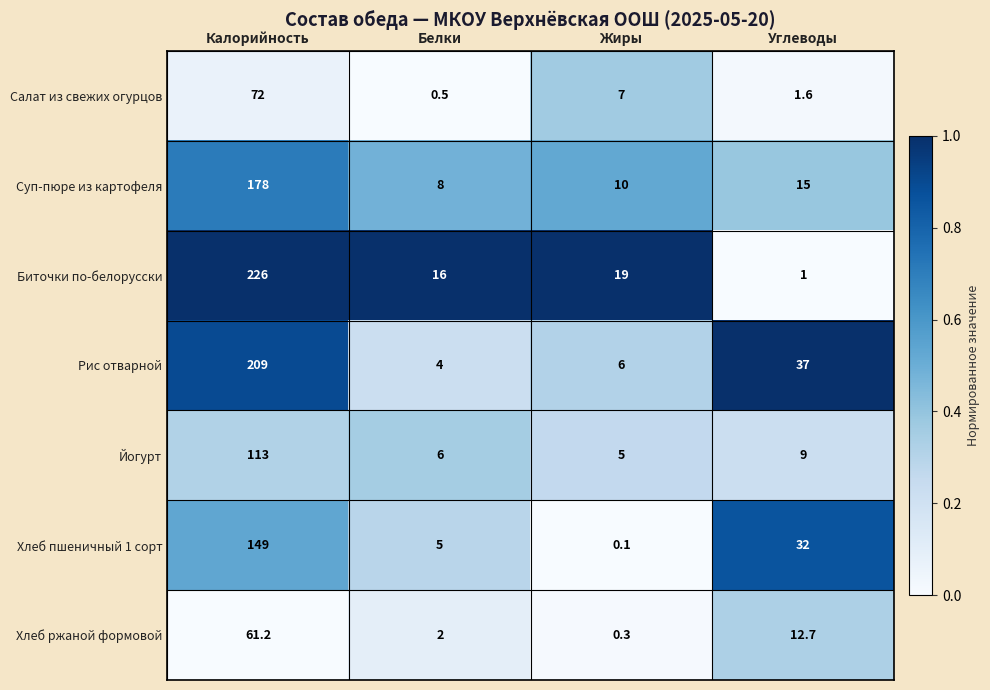

Is it true that Суп-пюре из картофеля equals 13.1 at Белки?

False